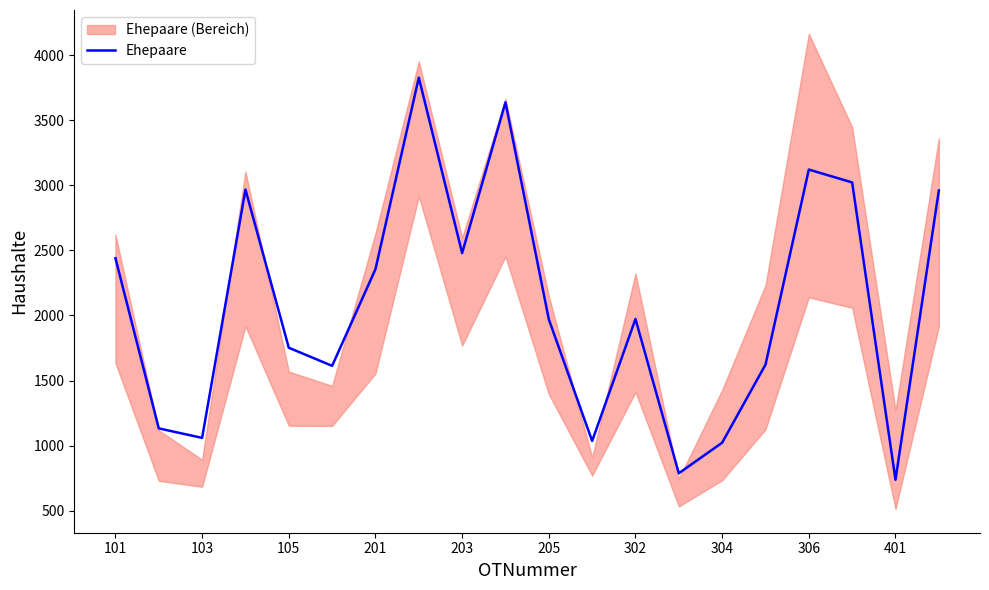

Where is Ehepaare nearest to the value 2283?

201